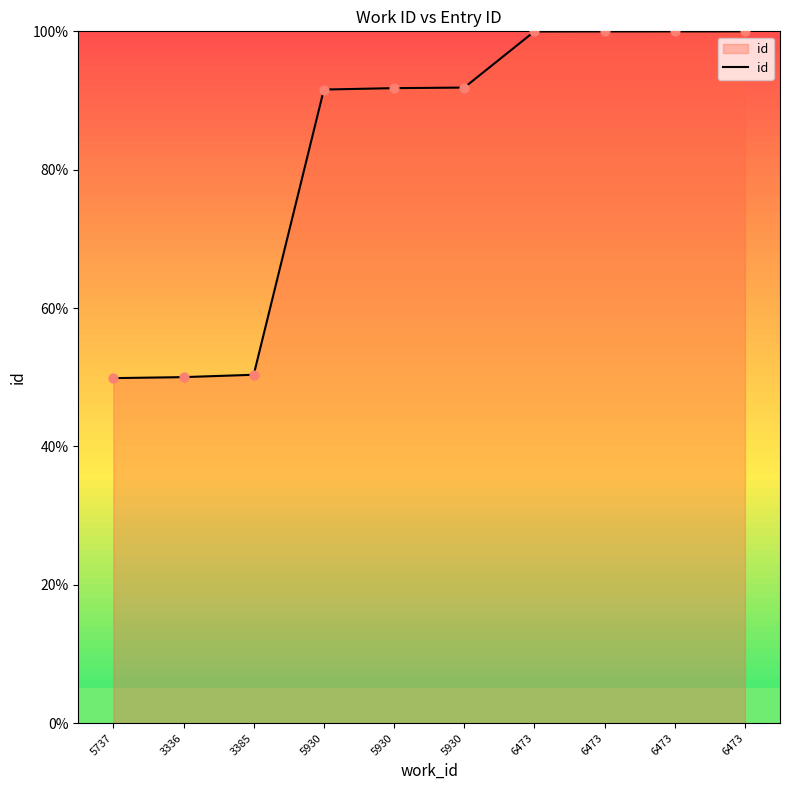

Which has a higher value, 5930 or 3385?

5930